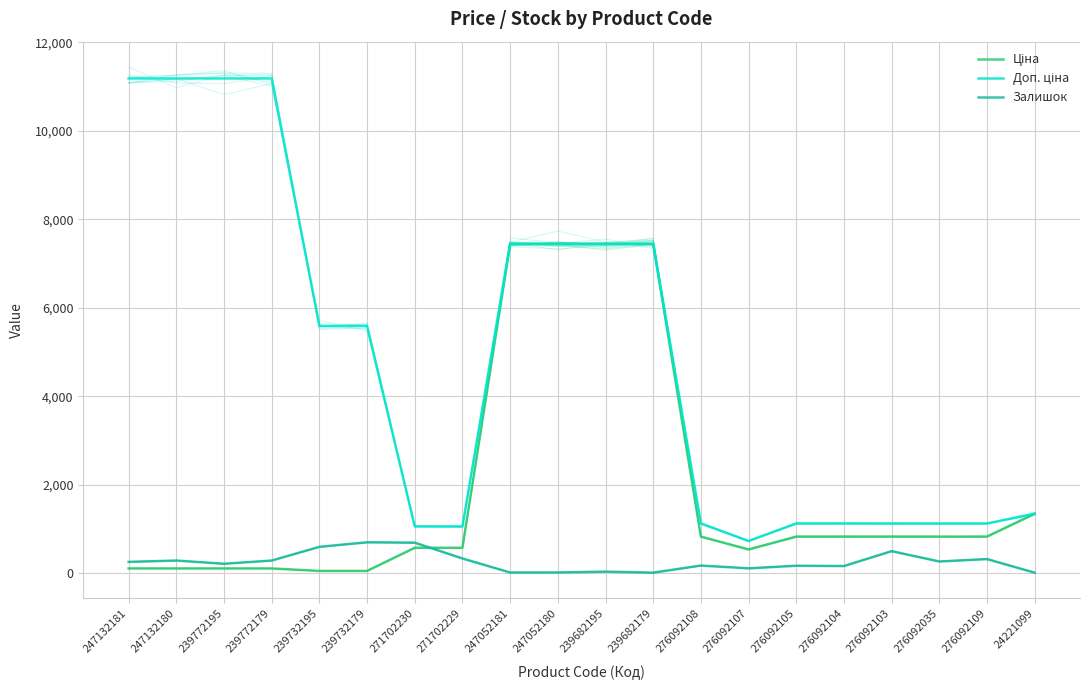

Reading left to right, list all the values displayed in this chart.

Ціна: 247132181=111.8	247132180=111.8	239772195=111.8	239772179=111.8	239732195=55.9	239732179=55.9	271702230=578.1	271702229=578.1	247052181=7444.6	247052180=7444.6	239682195=7444.6	239682179=7444.6	276092108=831.5	276092107=540.5	276092105=831.5	276092104=831.5	276092103=831.5	276092035=831.5	276092109=831.5	24221099=1347.9
Доп. ціна: 247132181=11182.0	247132180=11182.0	239772195=11182.0	239772179=11182.0	239732195=5591.0	239732179=5591.0	271702230=1060.0	271702229=1060.0	247052181=7444.6	247052180=7444.6	239682195=7444.6	239682179=7444.6	276092108=1126.7	276092107=732.0	276092105=1126.7	276092104=1126.7	276092103=1126.7	276092035=1126.7	276092109=1126.7	24221099=1348.0
Залишок: 247132181=260.0	247132180=290.0	239772195=218.0	239772179=290.0	239732195=600.0	239732179=702.0	271702230=694.0	271702229=337.0	247052181=20.0	247052180=21.0	239682195=40.0	239682179=17.0	276092108=177.0	276092107=114.0	276092105=173.0	276092104=166.0	276092103=502.0	276092035=269.0	276092109=323.0	24221099=16.0